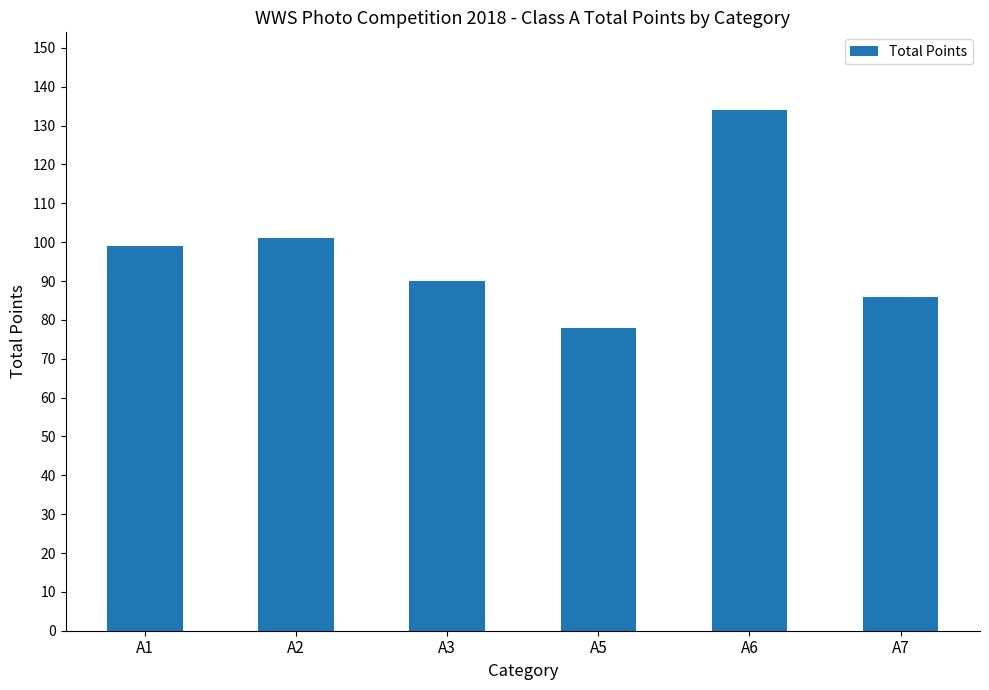

How many data points does each series have?

6